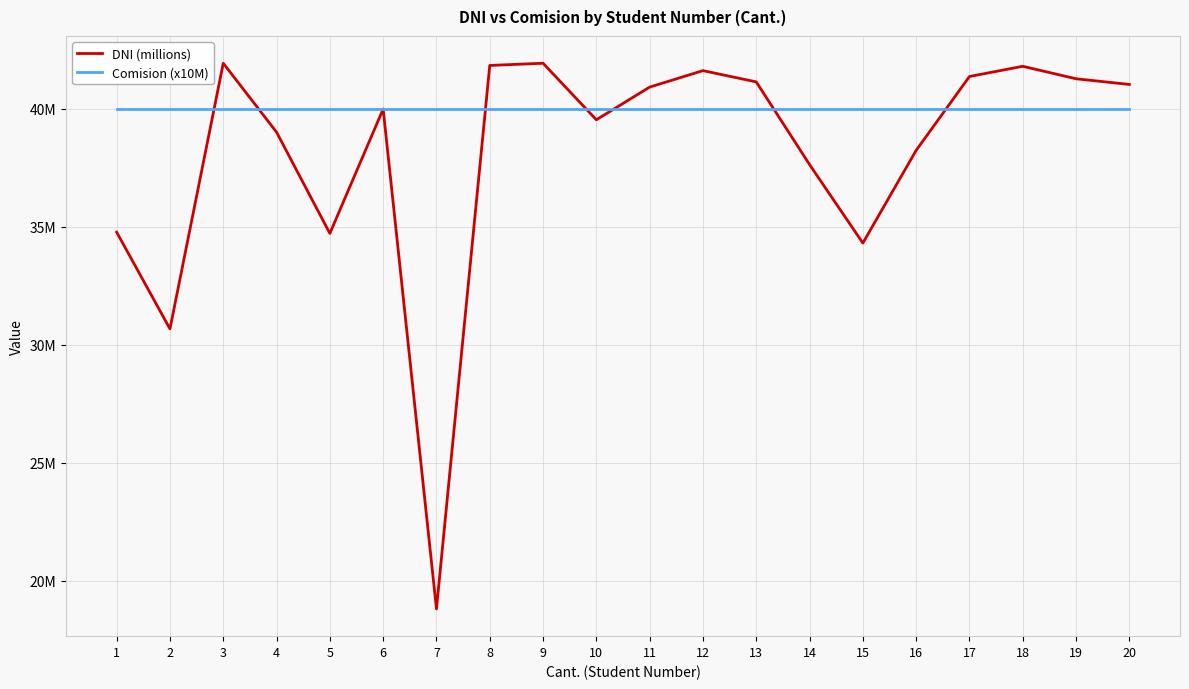

What is the difference between the DNI (millions) values at 5 and 3?

7.2